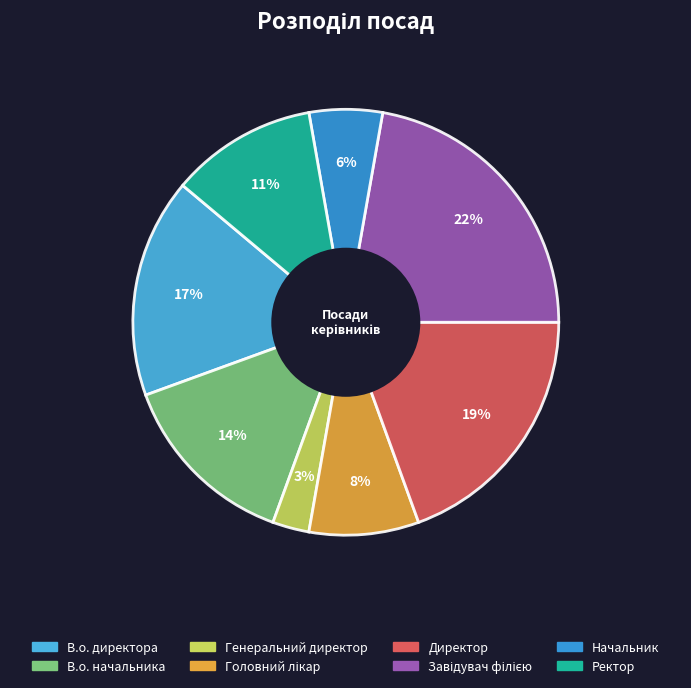

To the nearest percent, what is the combined percentage of Завідувач філією and В.о. начальника?

36%